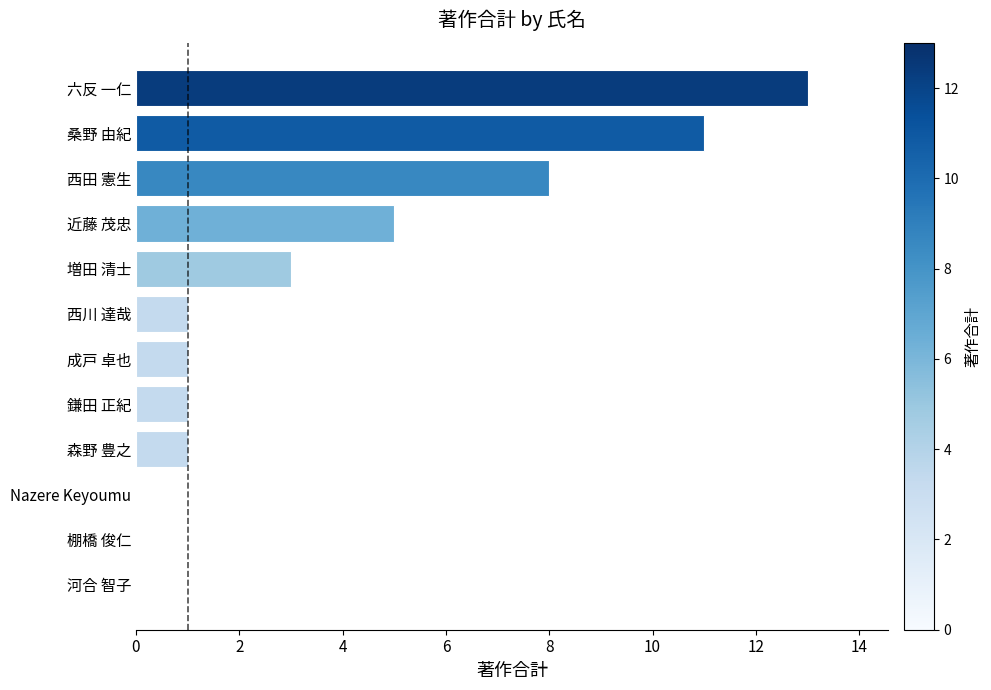

Reading top to bottom, what are all the values shown in this chart?

六反 一仁=13	桑野 由紀=11	西田 憲生=8	近藤 茂忠=5	増田 清士=3	西川 達哉=1	成戸 卓也=1	鎌田 正紀=1	森野 豊之=1	Nazere Keyoumu=0	棚橋 俊仁=0	河合 智子=0